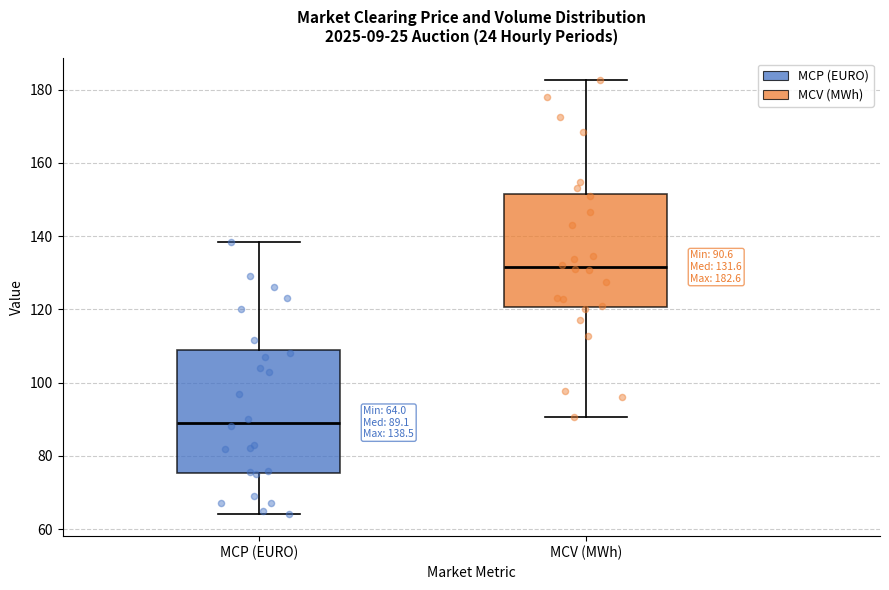

Which box has the highest median line?

MCV (MWh)